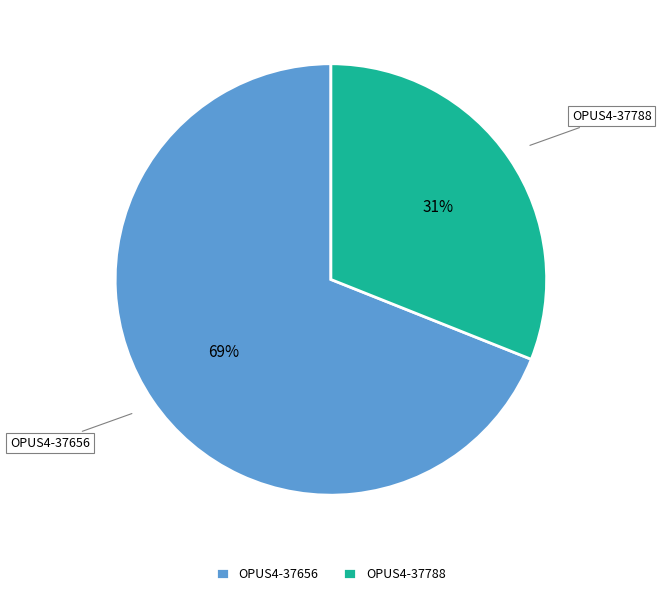

What percentage is the OPUS4-37788 slice, to the nearest percent?

31%